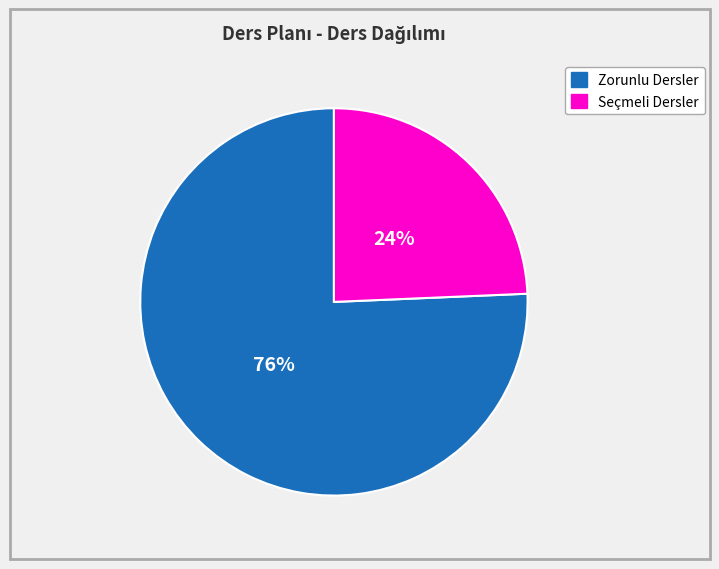

What percentage is the Seçmeli Dersler slice, to the nearest percent?

24%